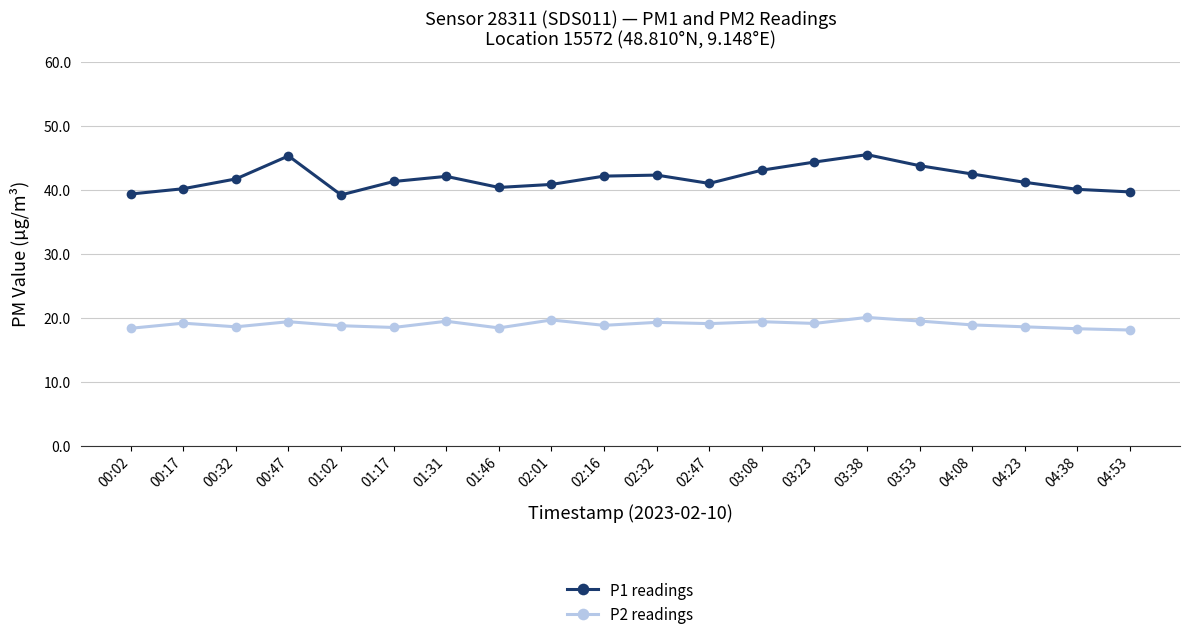

The value of P2 readings at 02:01 is 19.7. True or false?

True